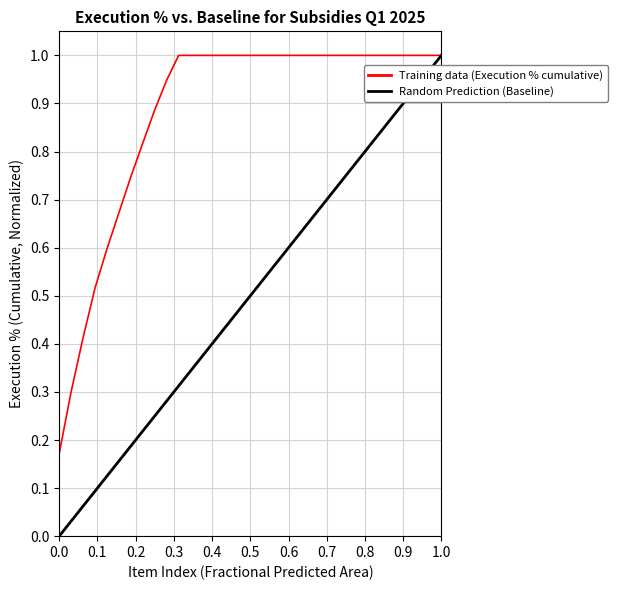

Which series has the widest spread of values?

Random Prediction (Baseline)